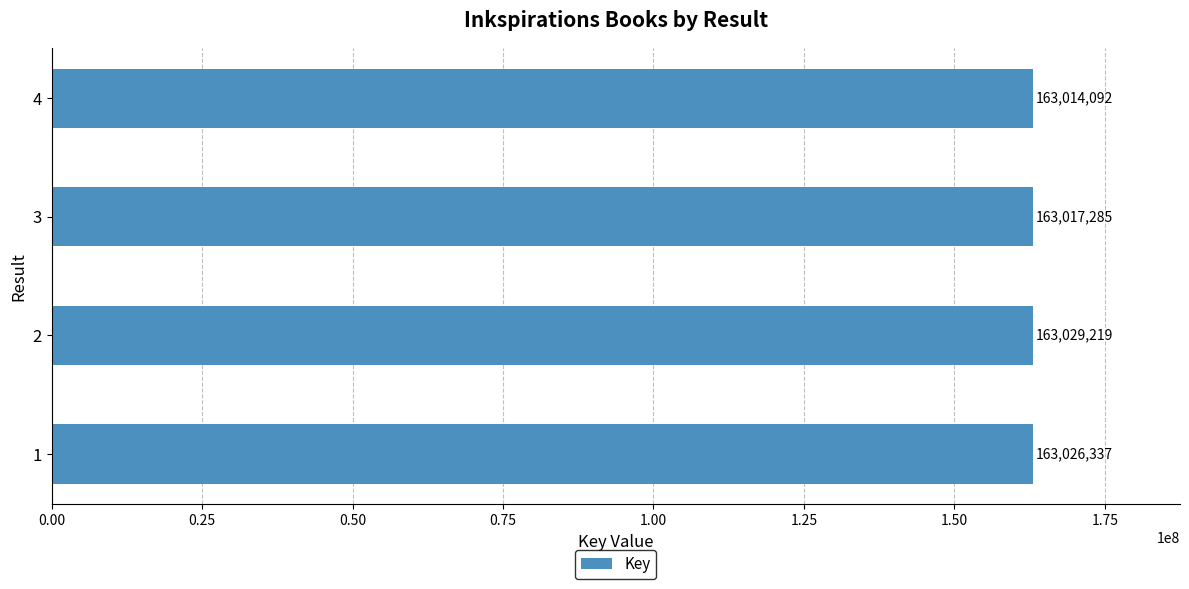

How many data points are less than 163026337?

2